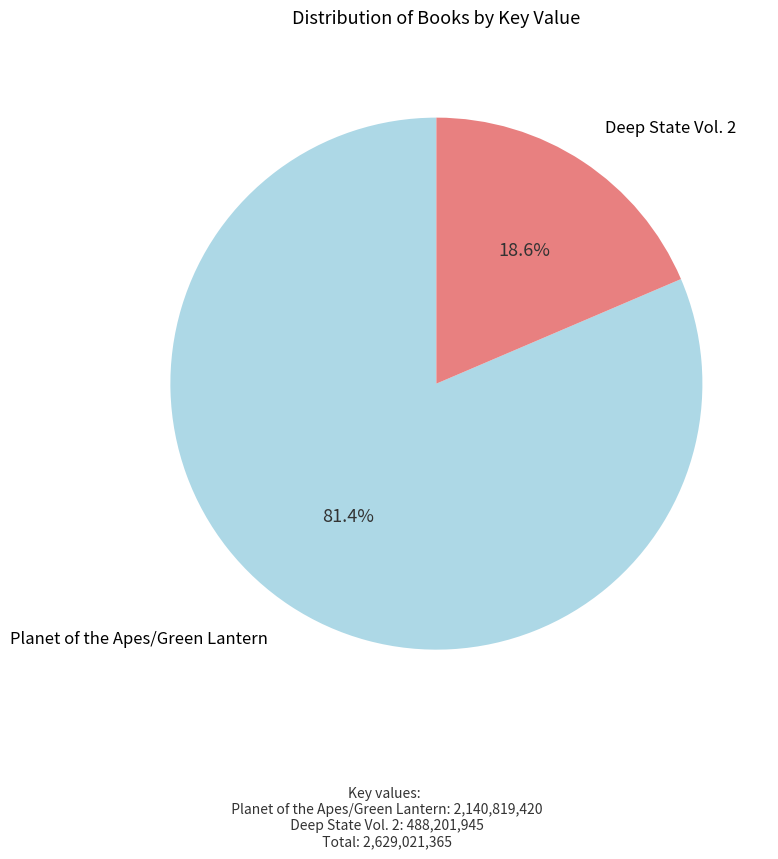

The Deep State Vol. 2 slice represents 19% of the pie. True or false?

True